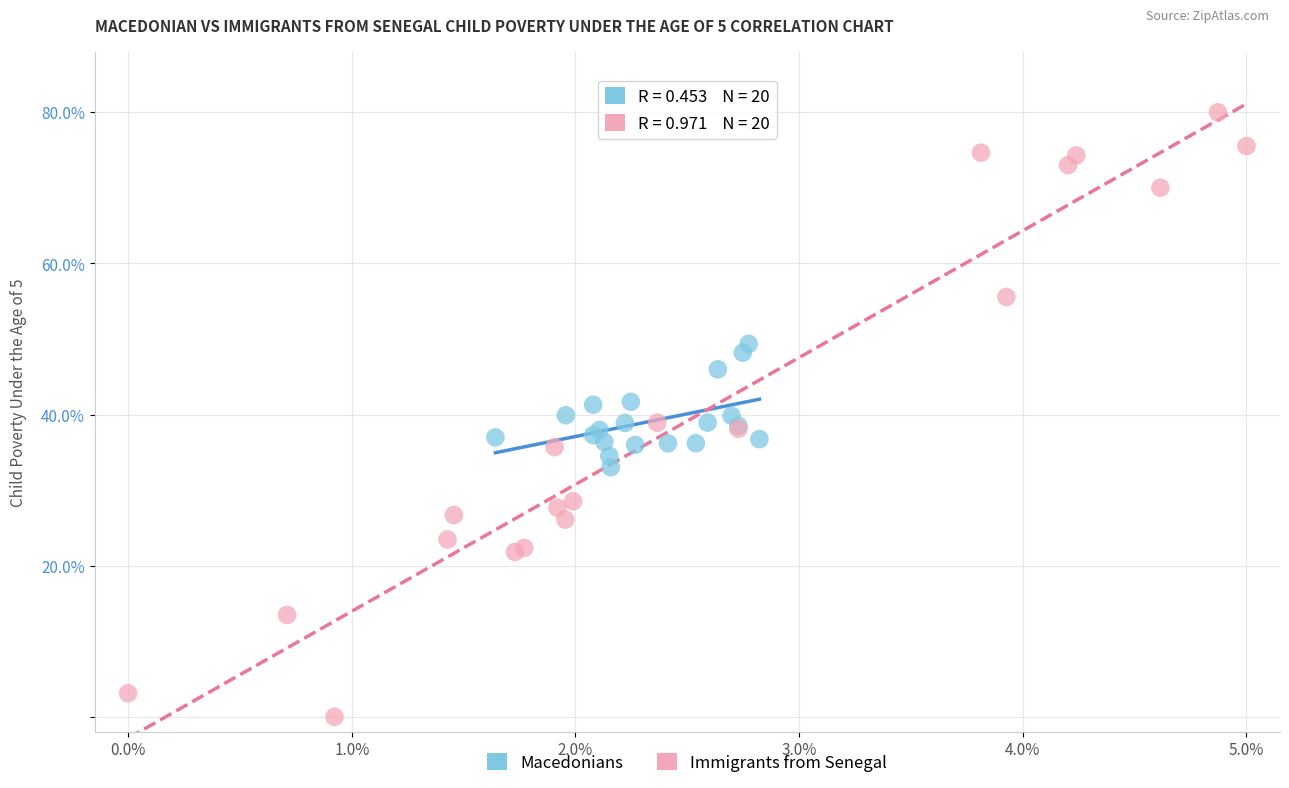

Which series contains the highest Y value?

Immigrants from Senegal